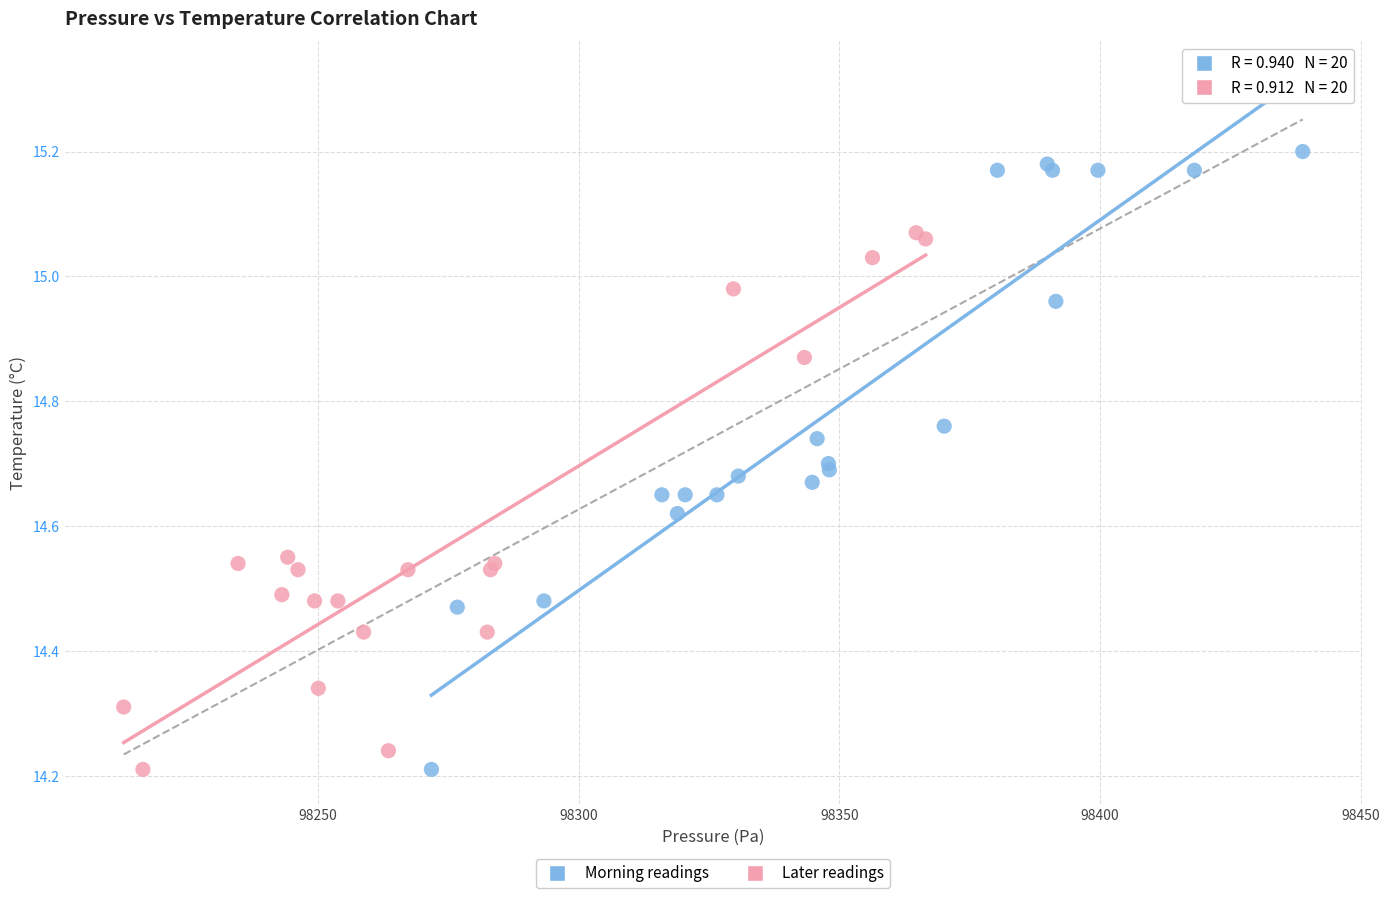

Which series contains the highest Y value?

Morning readings